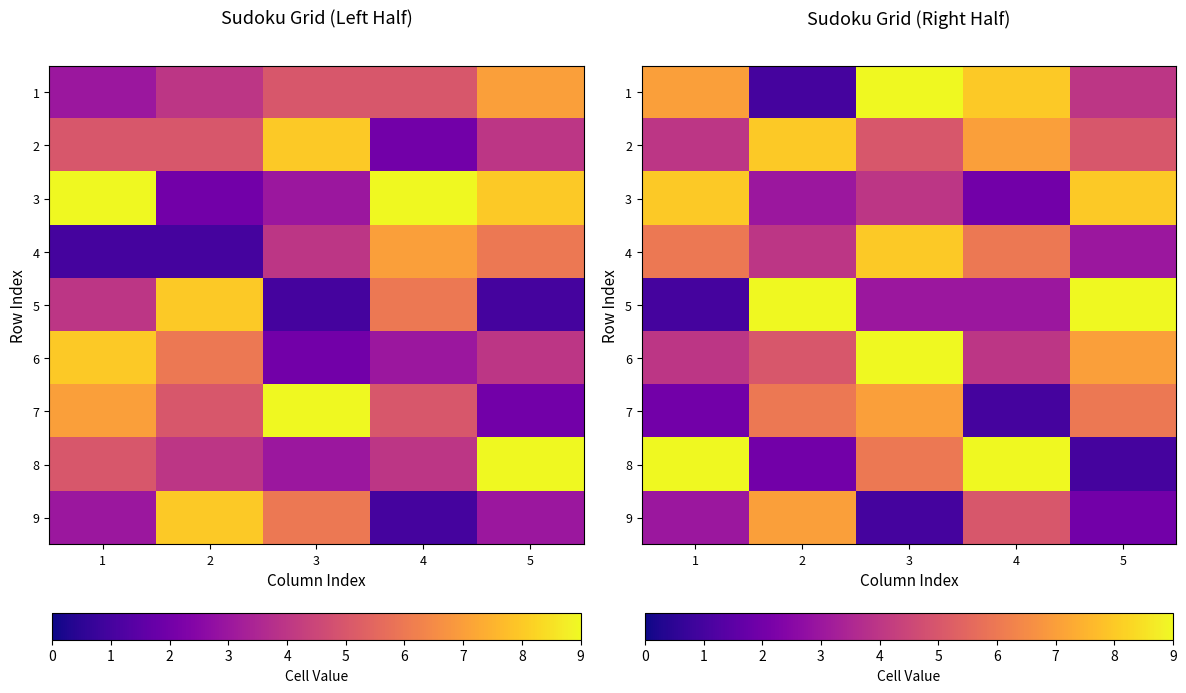

What is the difference between the second highest and second lowest values in the 1 series?

4